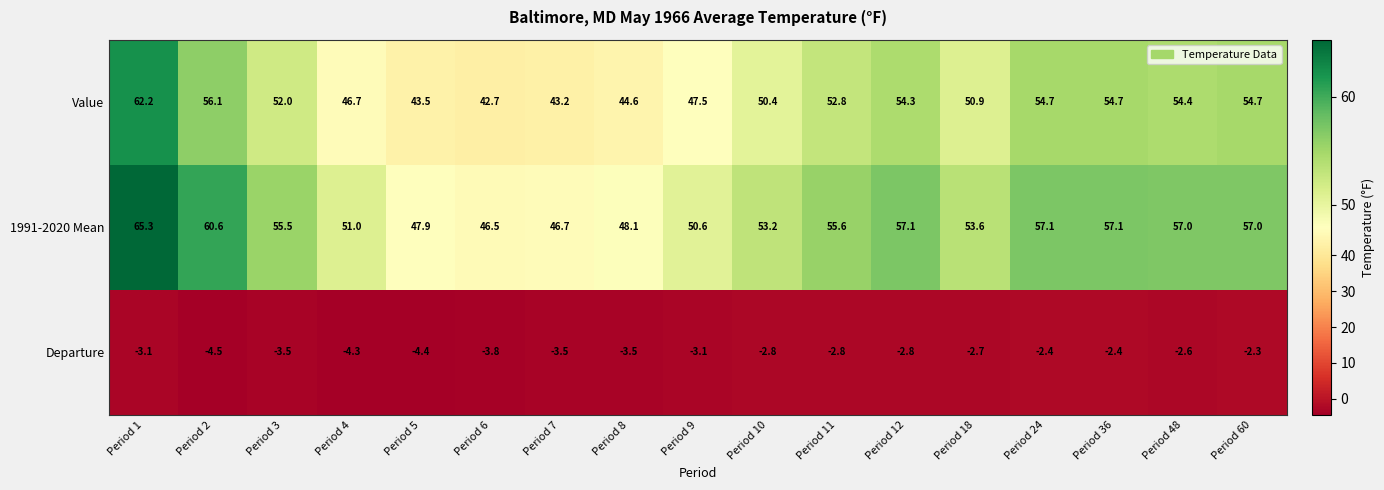

What is the average value of the Value series?

50.9